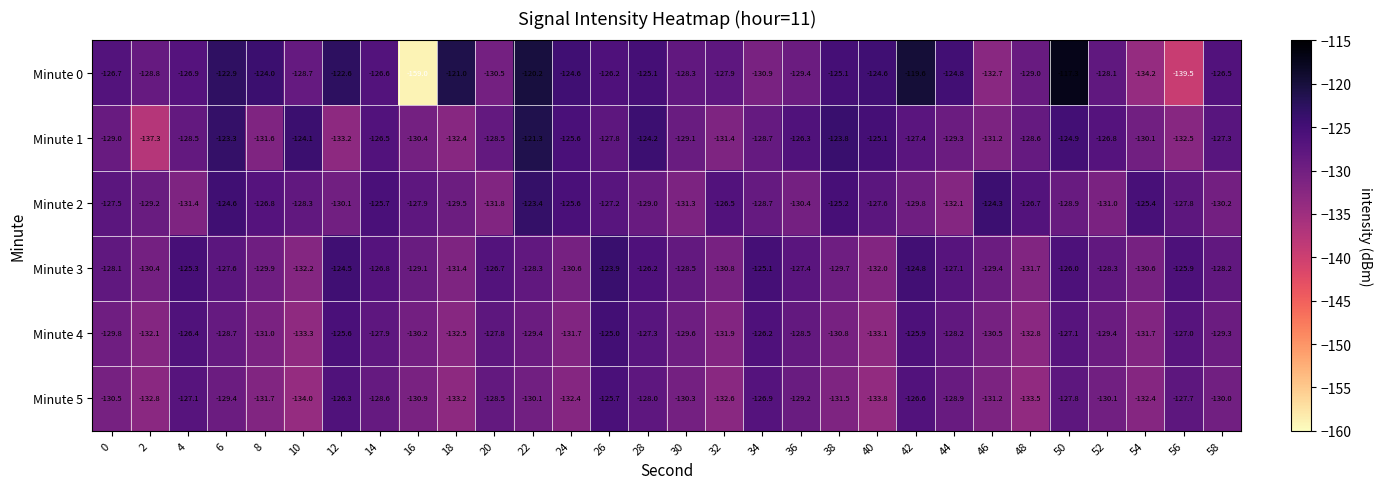

What is the total value across all series at 36?

-771.2